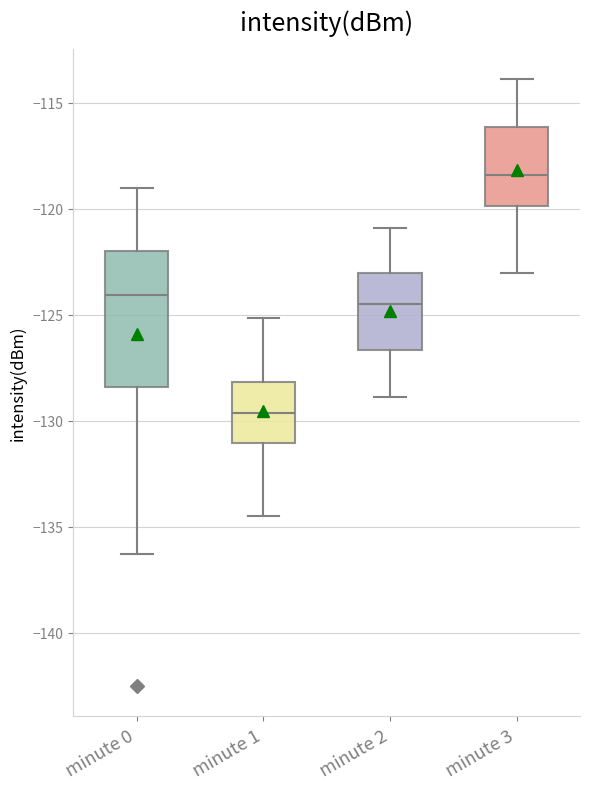

Where does the lower whisker of the box for minute 2 end on the y-axis? The values are not printed on the chart, so give them approximately, as read against the axis.

-129.0